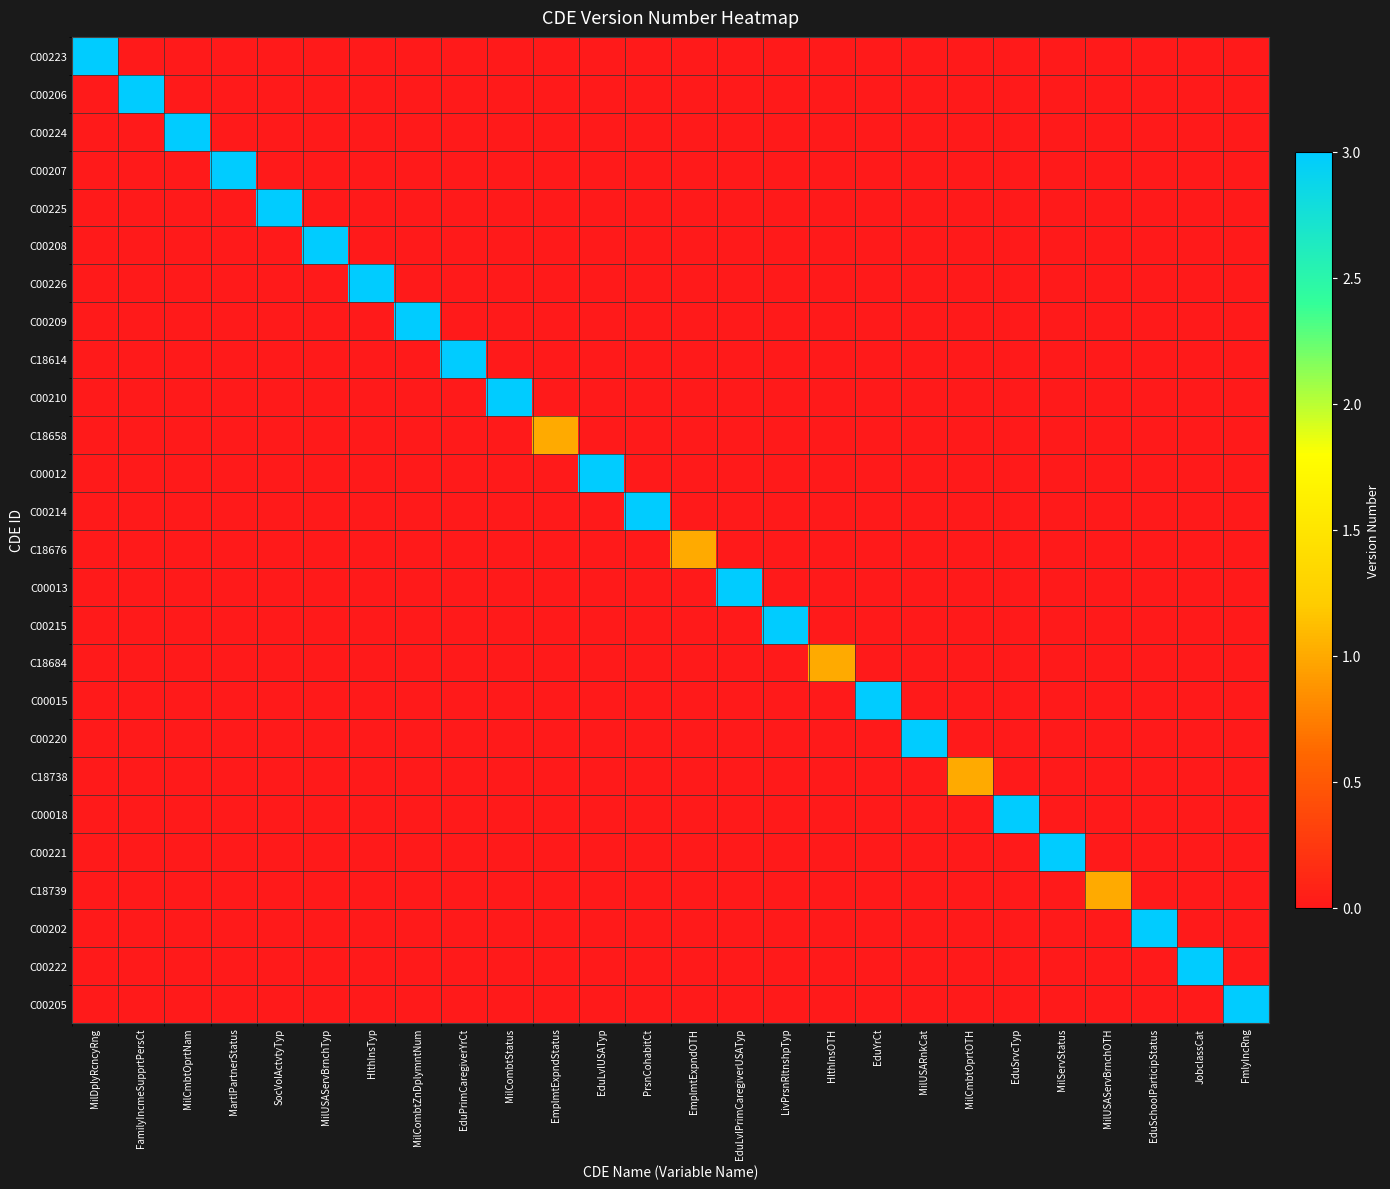

Which series has the largest total across all categories?

C00223